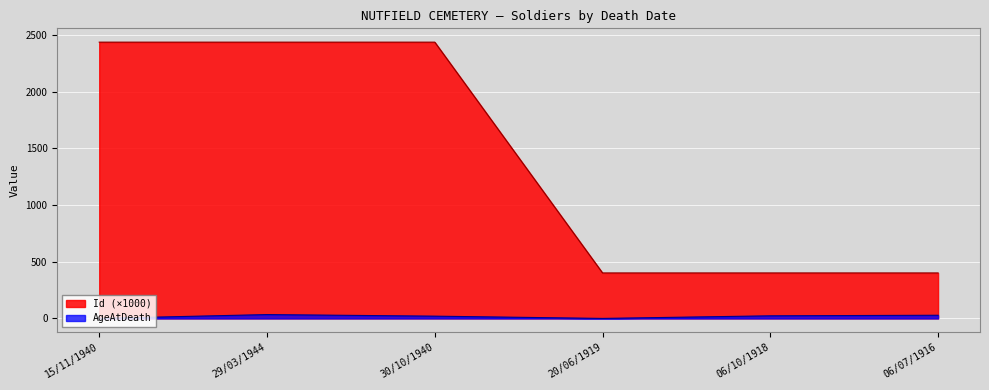

Which category has the highest value in the Id series?

30/10/1940